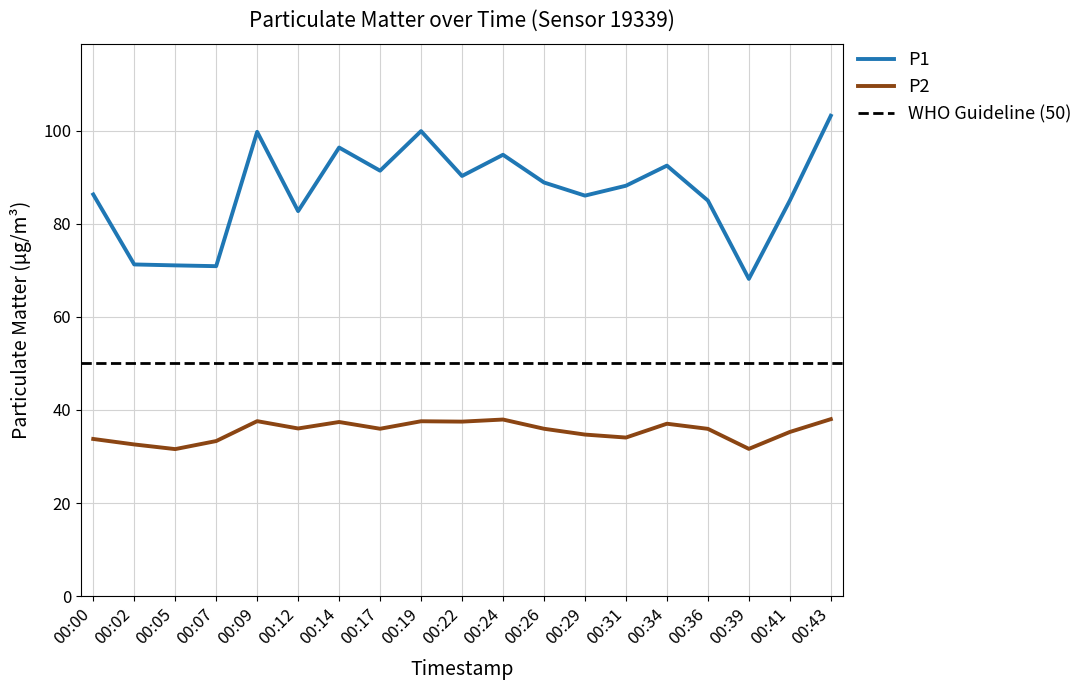

Which series has the largest total across all categories?

P1